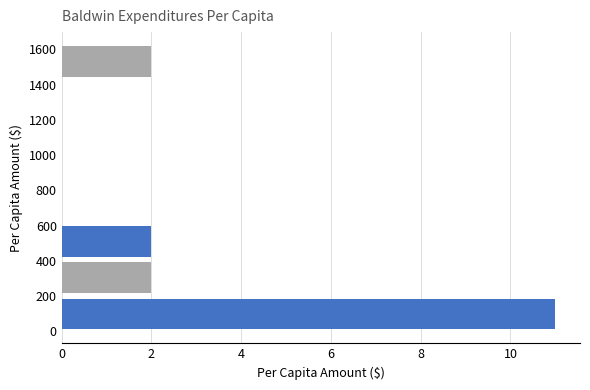

Reading bottom to top, transcribe this chart: for each bar, give the range it covers on the y-axis and its length. Neither the bar edges nor the lengths are printed on the chart, so give them approximately, as read against the axes.

20 to 220: 11
220 to 420: 2
420 to 620: 2
620 to 840: 0
840 to 1040: 0
1040 to 1240: 0
1240 to 1440: 0
1440 to 1640: 2